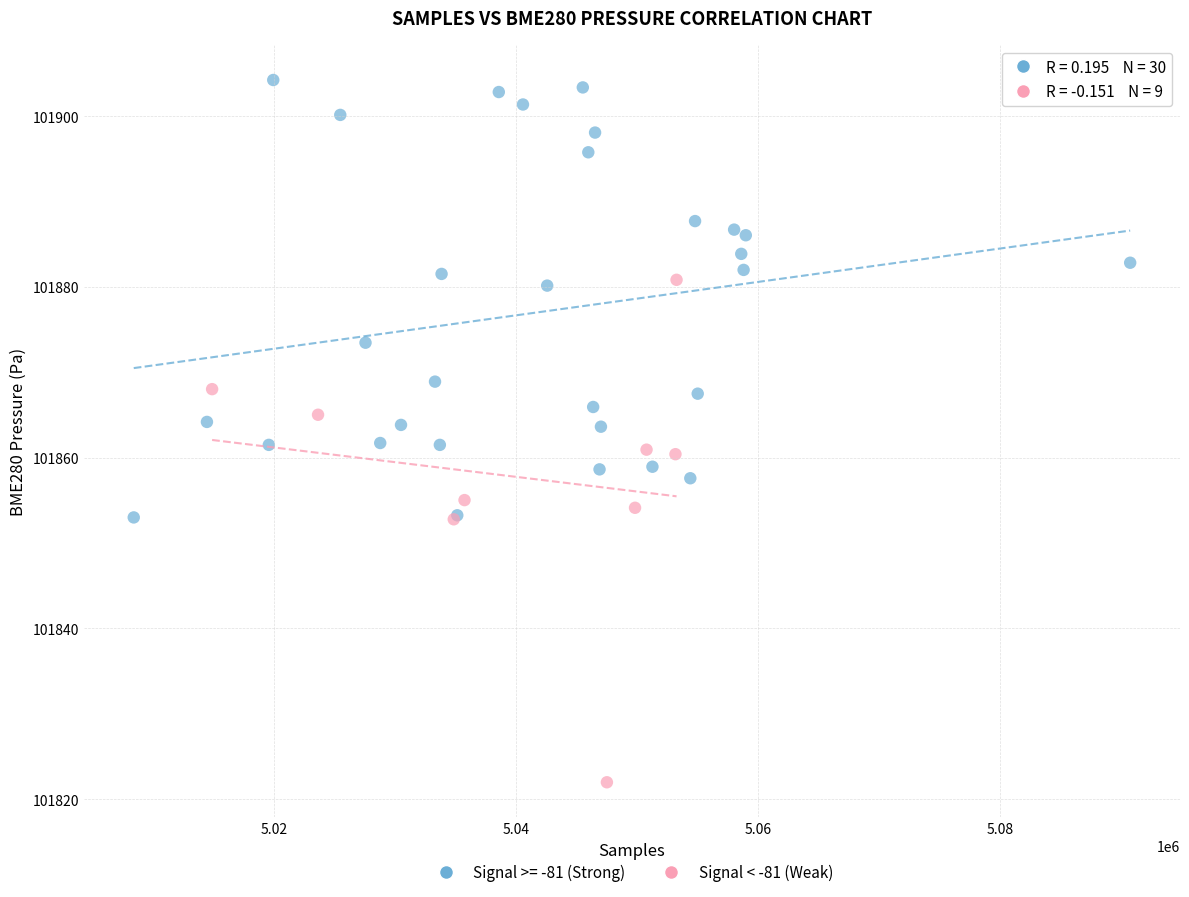

Which series has the widest spread of Y values?

Signal < -81 (Weak)